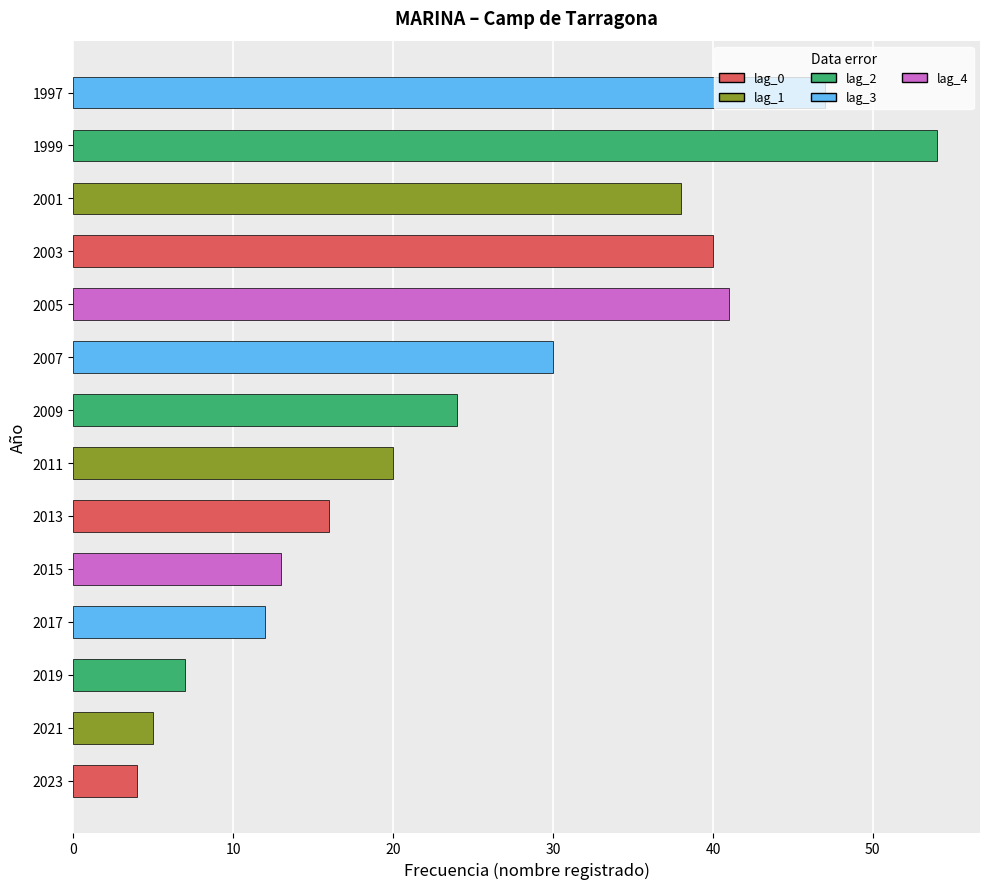

Does the chart contain stacked bars?

No